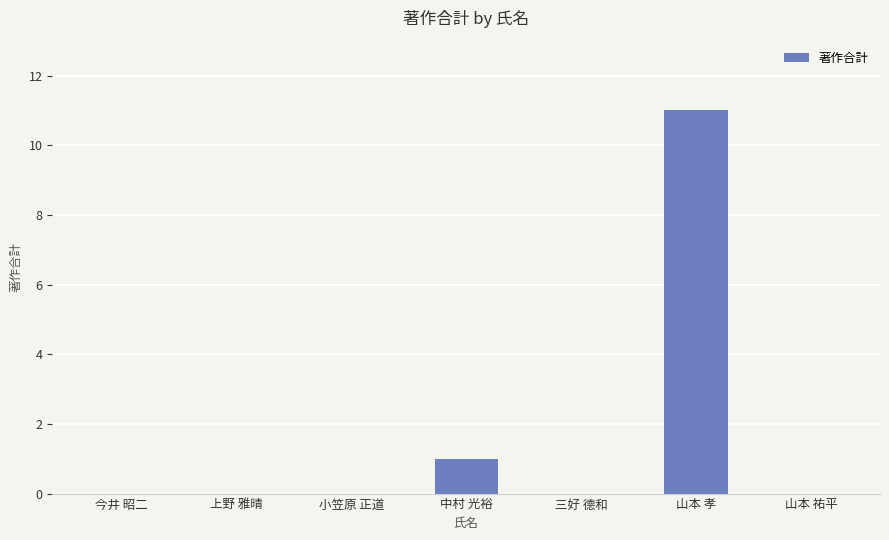

Reading left to right, what are all the values shown in this chart?

0	0	0	1	0	11	0